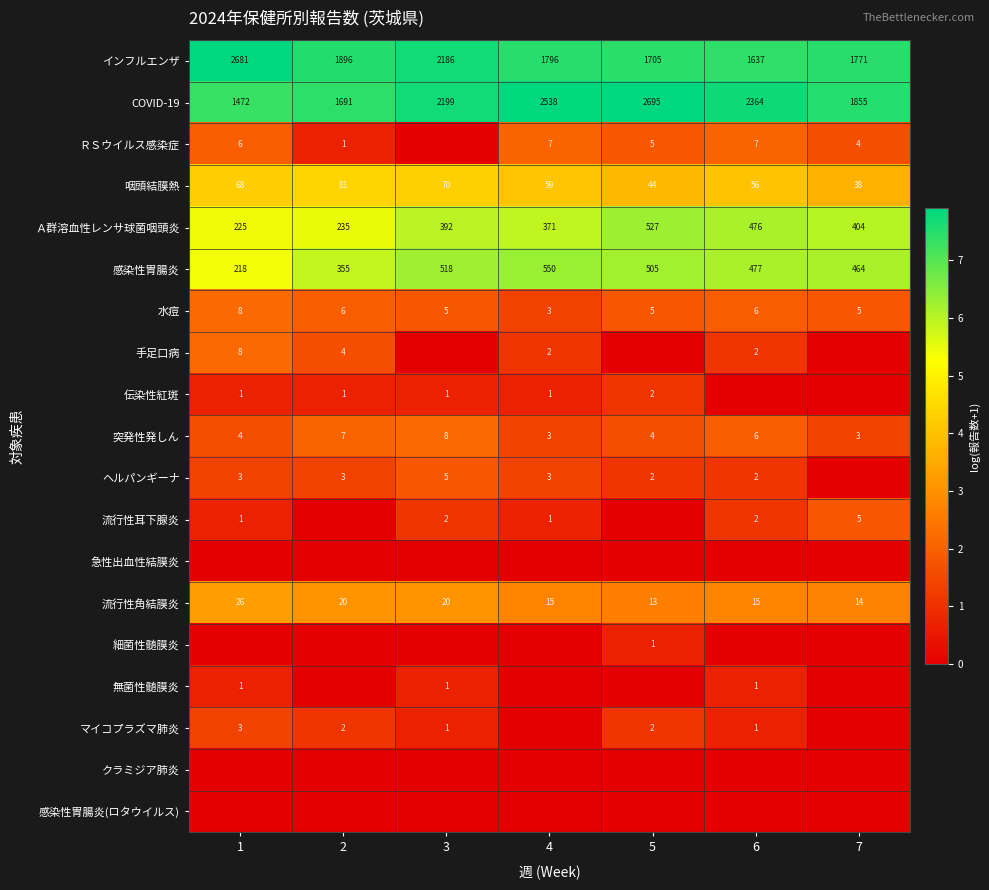

Which has a higher value, 4 or 3?

3